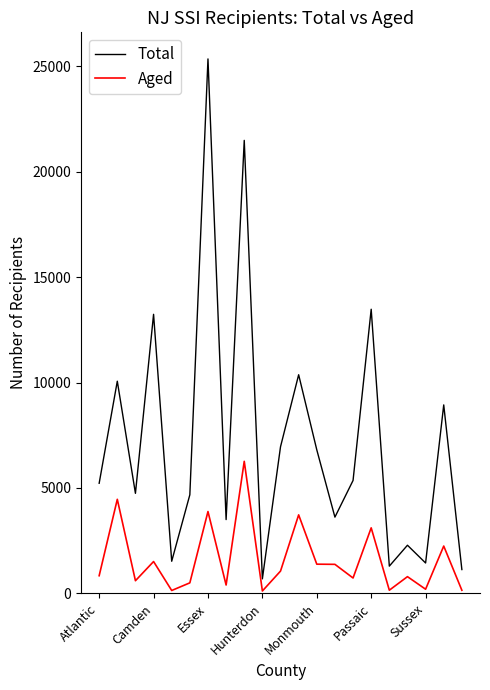

Which series has the widest spread of values?

Total